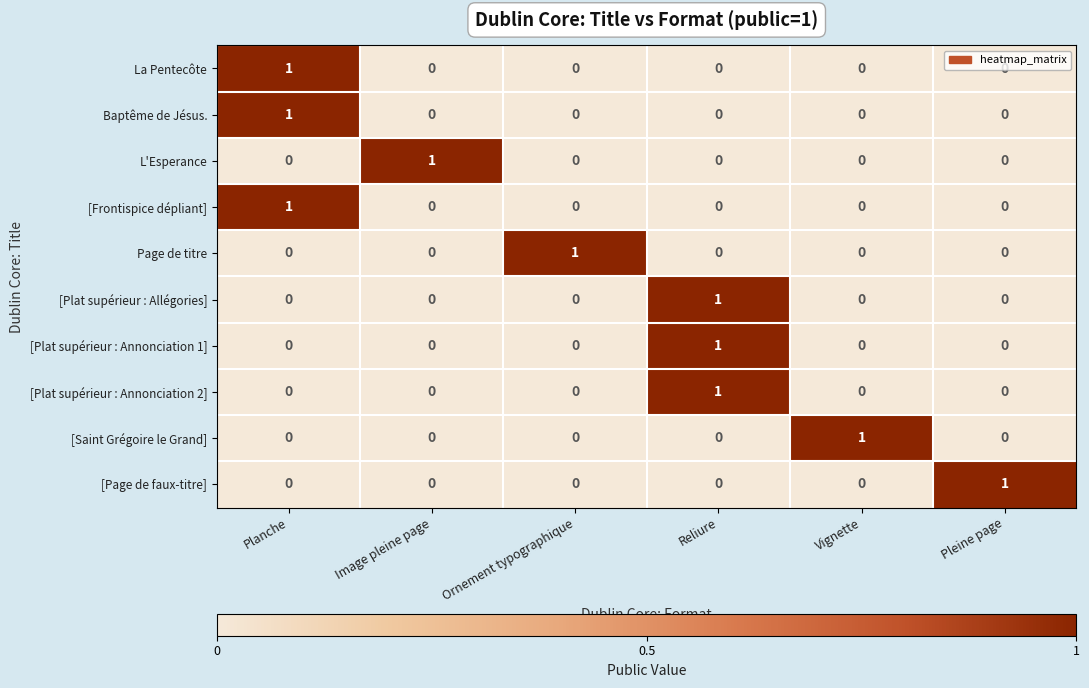

The value of [Plat supérieur : Annonciation 2] at Vignette is 1. True or false?

False